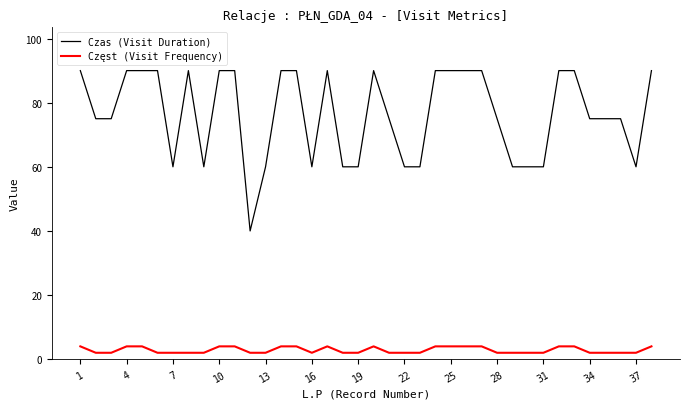

What is the difference between the maximum and minimum values in the Czas (Visit Duration) series?

50